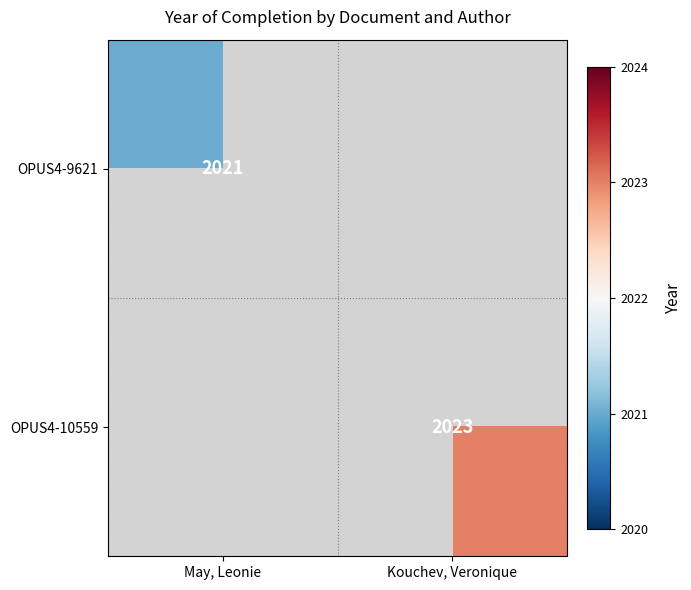

Is the value of OPUS4-9621 at May, Leonie greater than the value of OPUS4-10559 at Kouchev, Veronique?

No